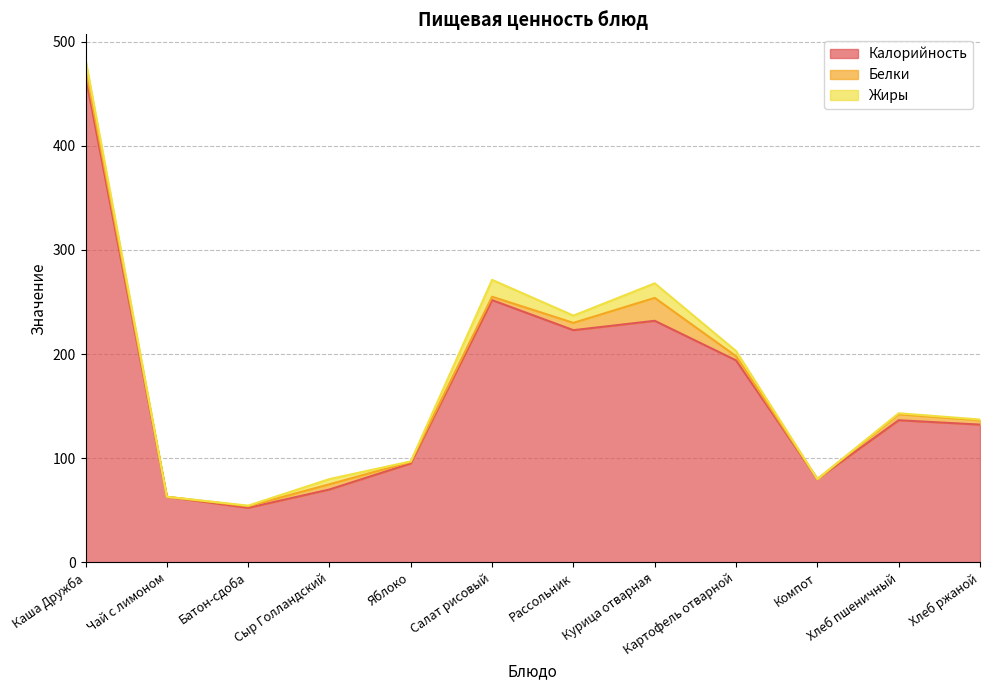

What is the difference between the maximum and minimum values in the Белки series?

22.0